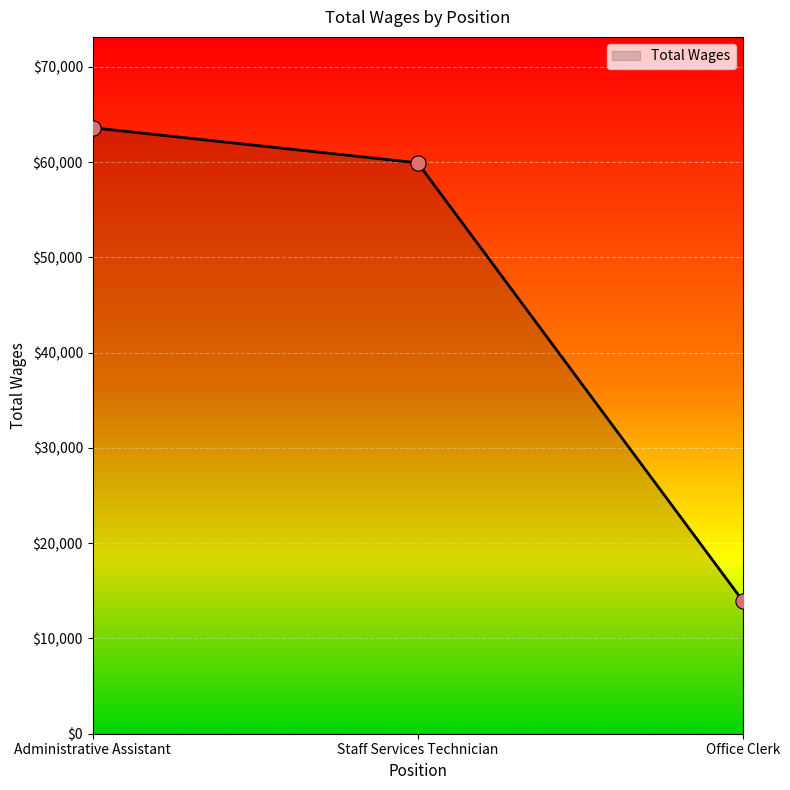

Which has a higher value, Staff Services Technician or Administrative Assistant?

Administrative Assistant